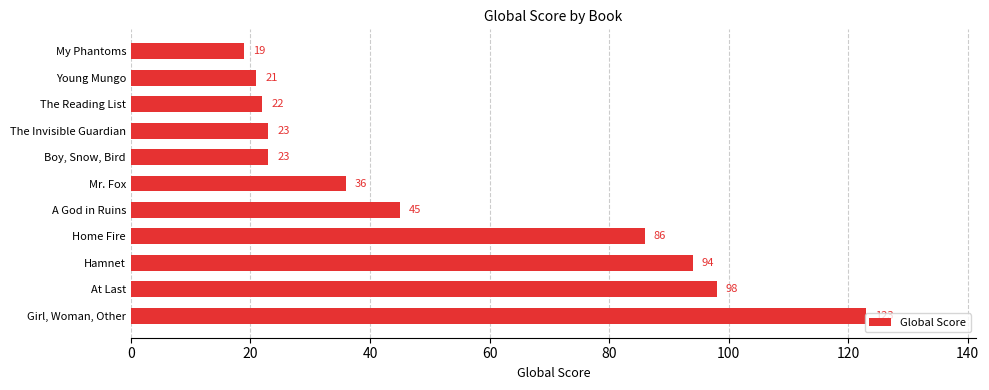

The value at A God in Ruins is 76. True or false?

False